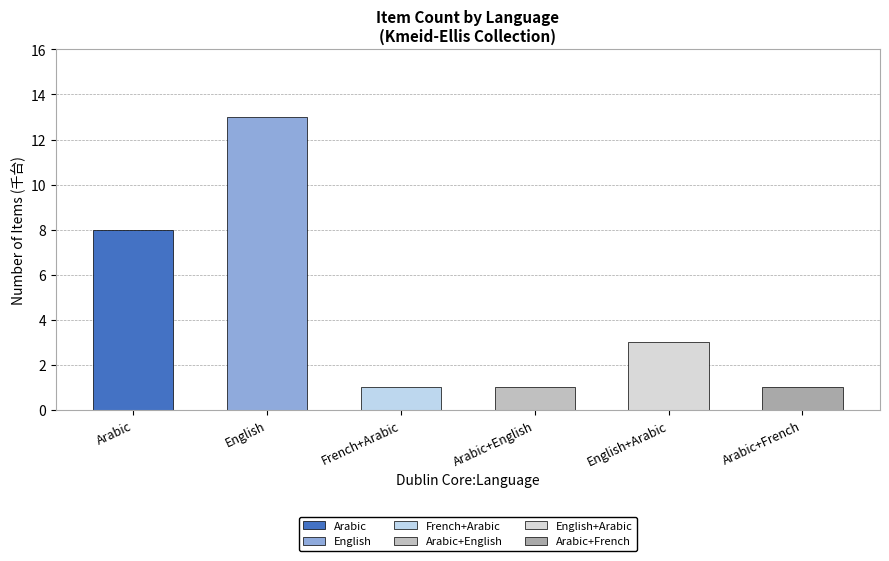

Is it true that the value at English^^ Arabic is 1?

False